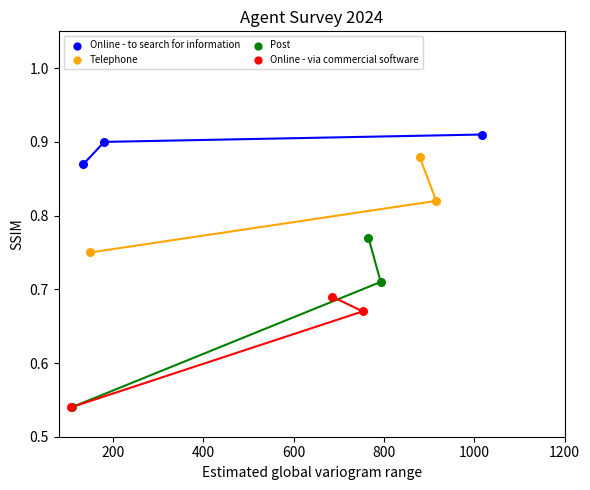

Which series has the largest Y range (max minus min)?

Post